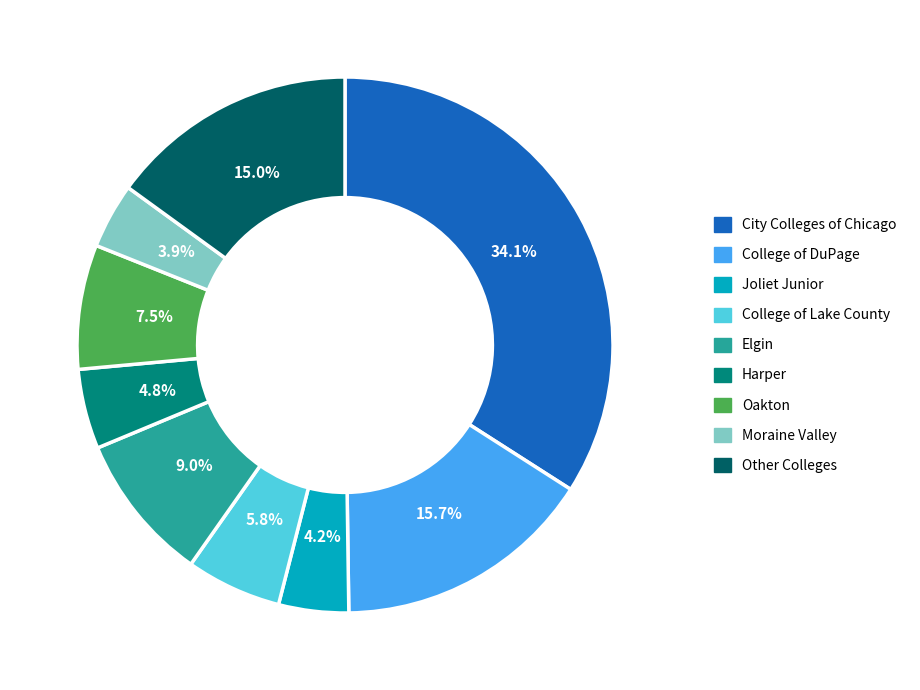

Is there any slice that represents more than half of the pie?

No